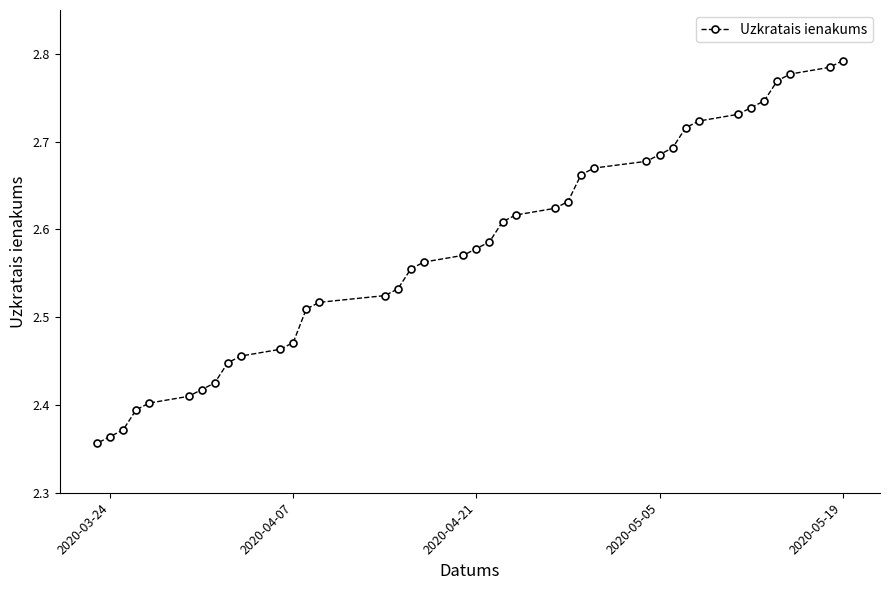

Count the values in the range 2 to 3.

39